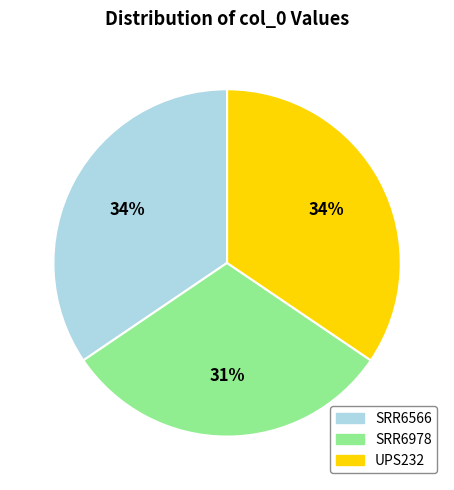

Is it true that SRR6978 is 31% of the pie?

True